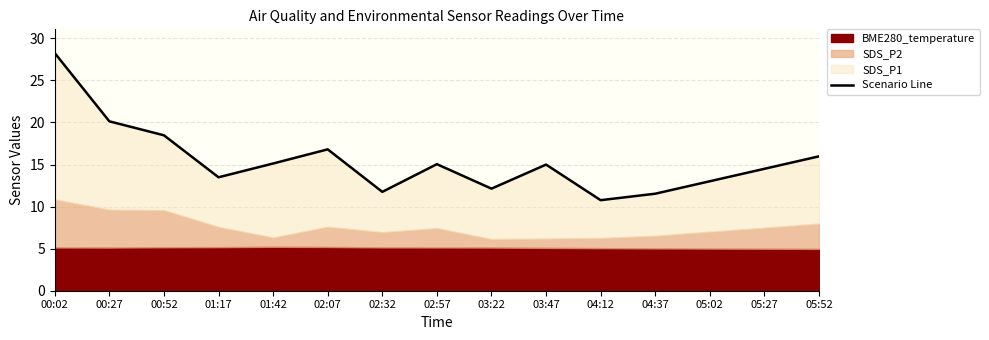

How many data points are less than 14?

6